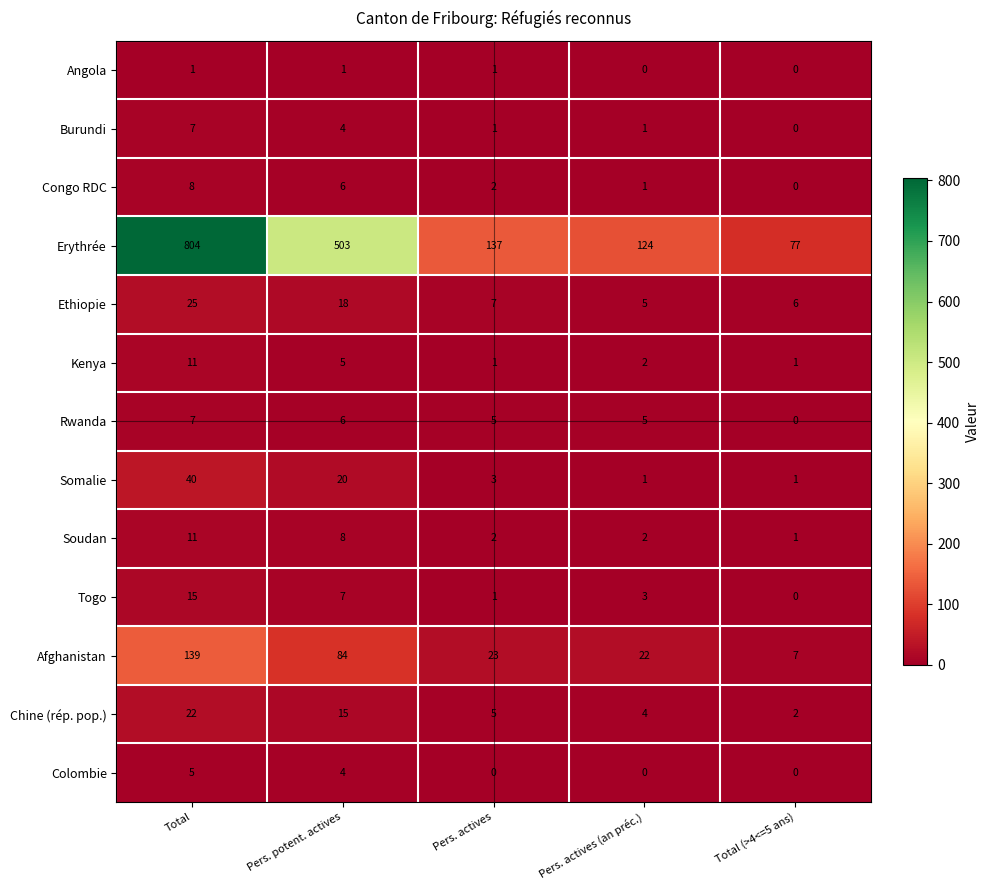

How many Burundi values are between 1 and 4?

3